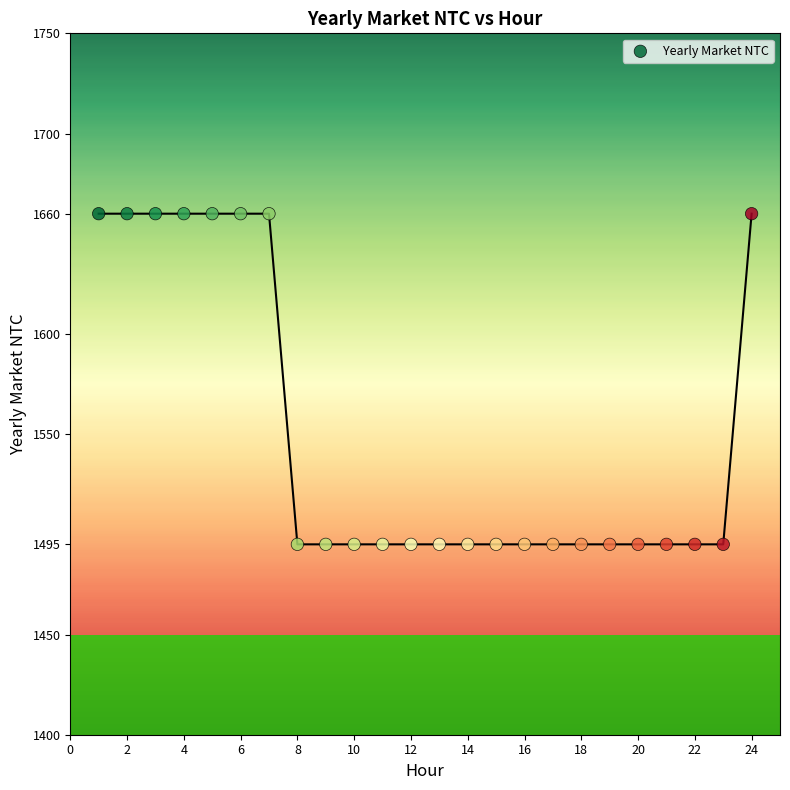

What is the range of Y values (max minus min)?

165